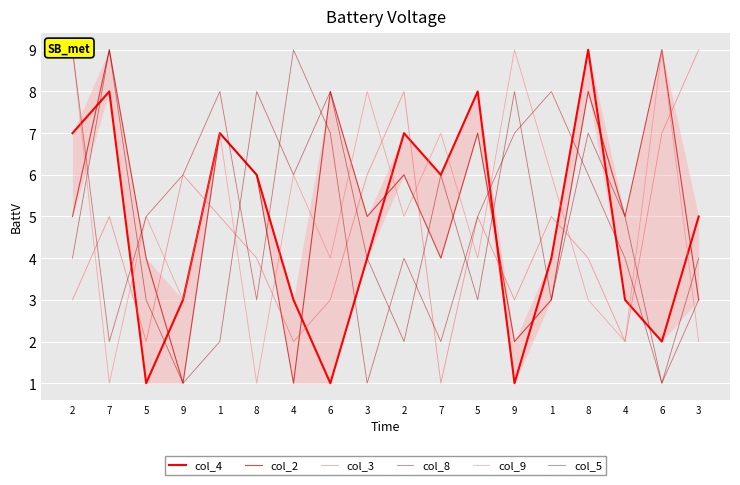

What is the minimum value shown in the chart?

1